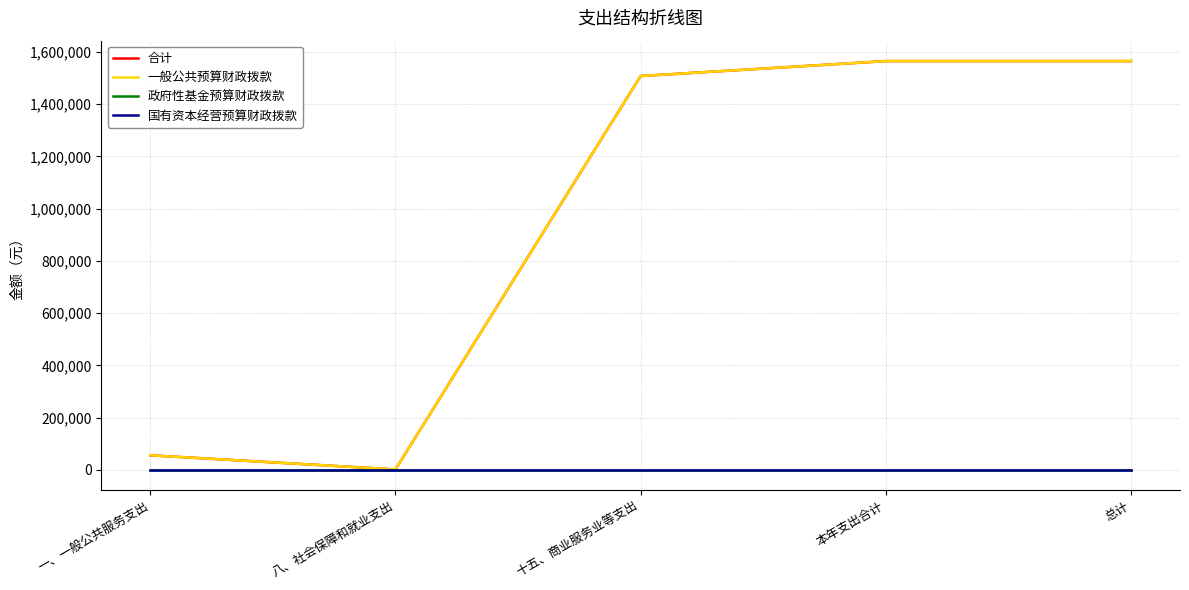

List the series in order of their peak value, lowest first.

政府性基金预算财政拨款, 国有资本经营预算财政拨款, 合计, 一般公共预算财政拨款